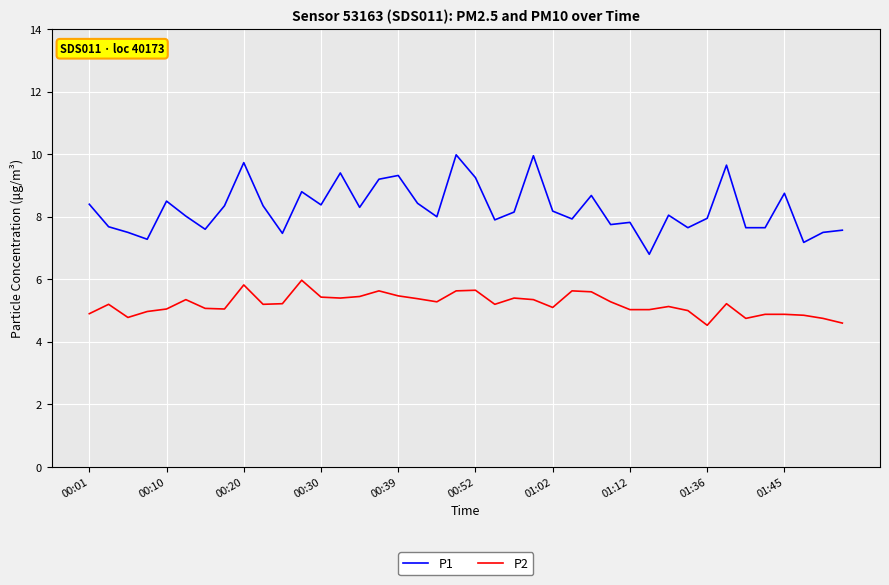

What is the maximum value for P2?

6.0